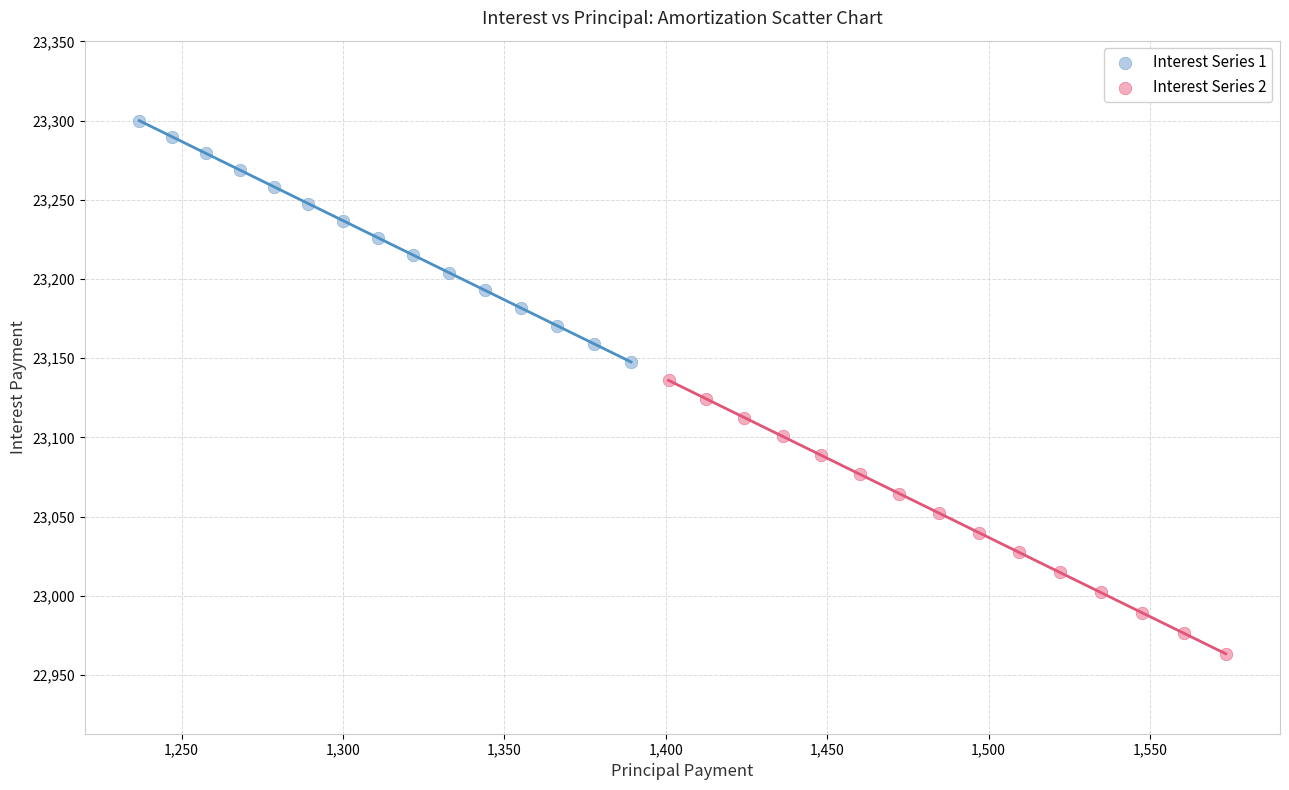

Which series reaches the maximum Y coordinate?

Interest Series 1